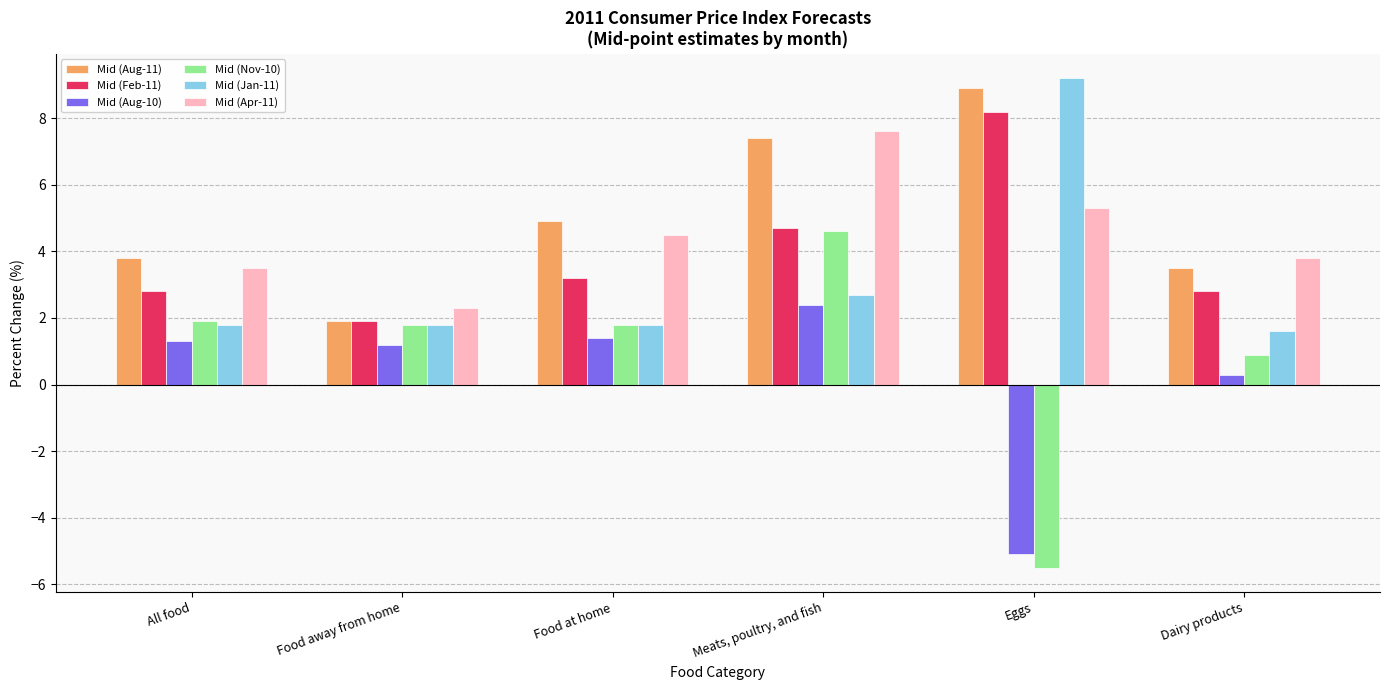

At which label does Mid (Aug-11) reach its peak?

Eggs